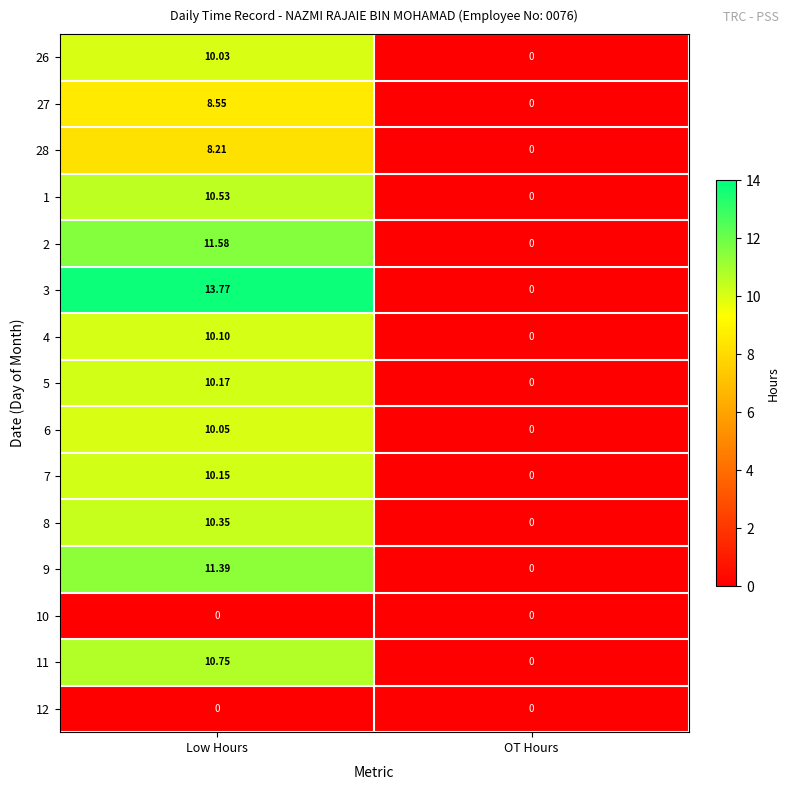

At which label is 11 closest to 5?

OT Hours